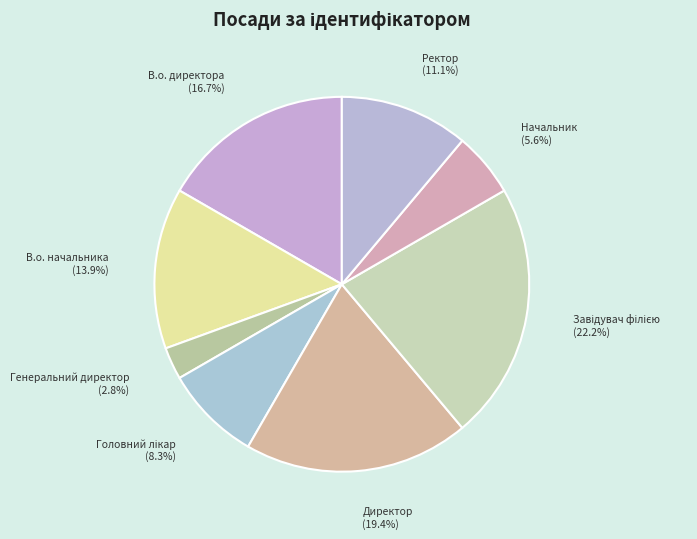

To the nearest percent, what is the difference between the largest and smallest slice percentages?

19%